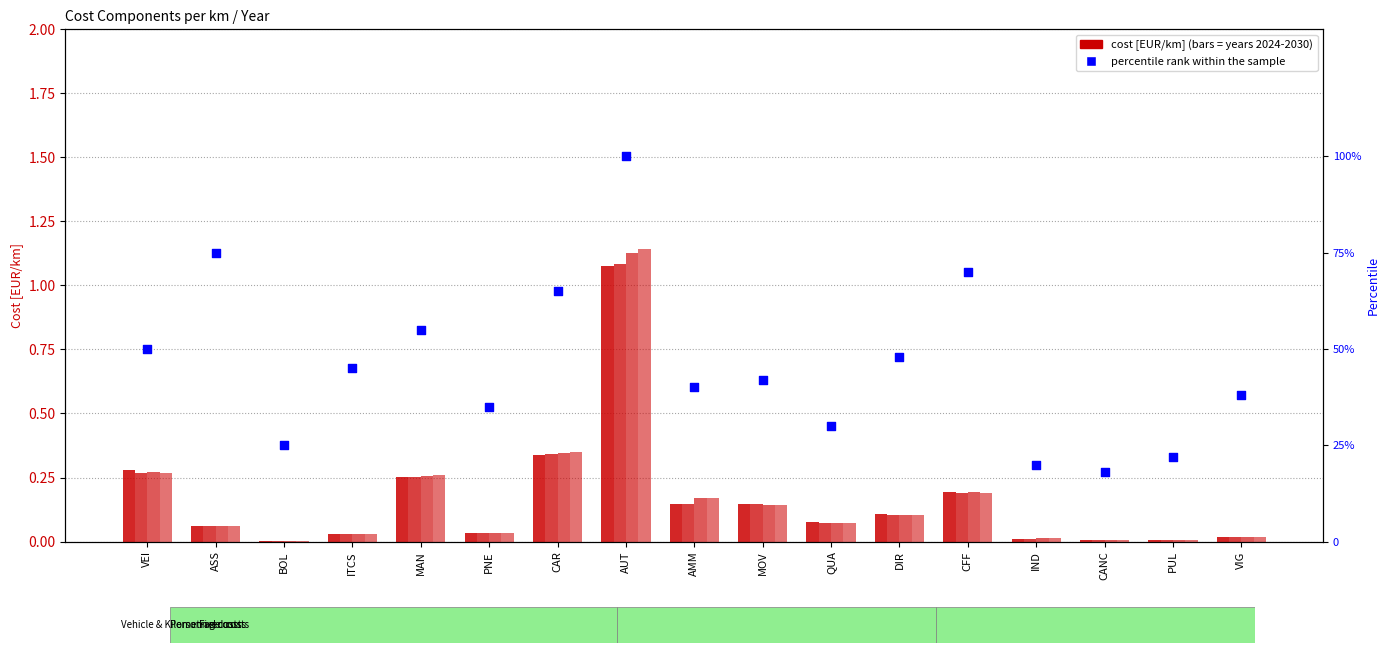

What is the change in value from CAR to MOV?

-23